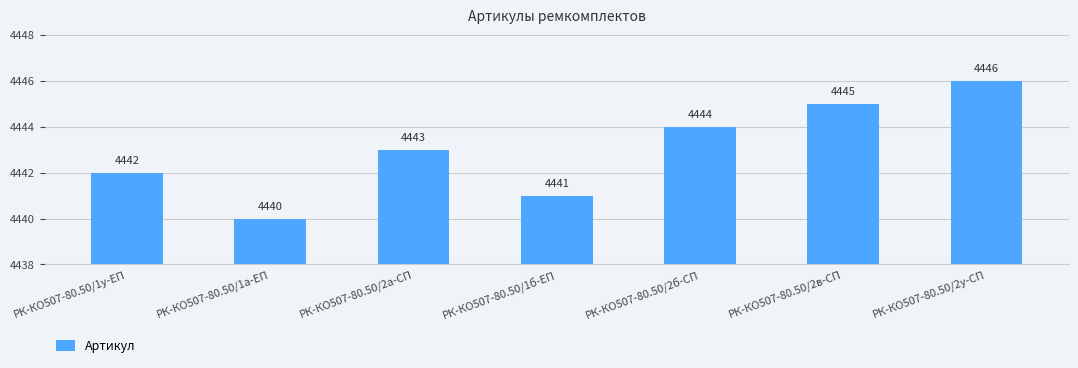

How many values are between 4441 and 4445?

5